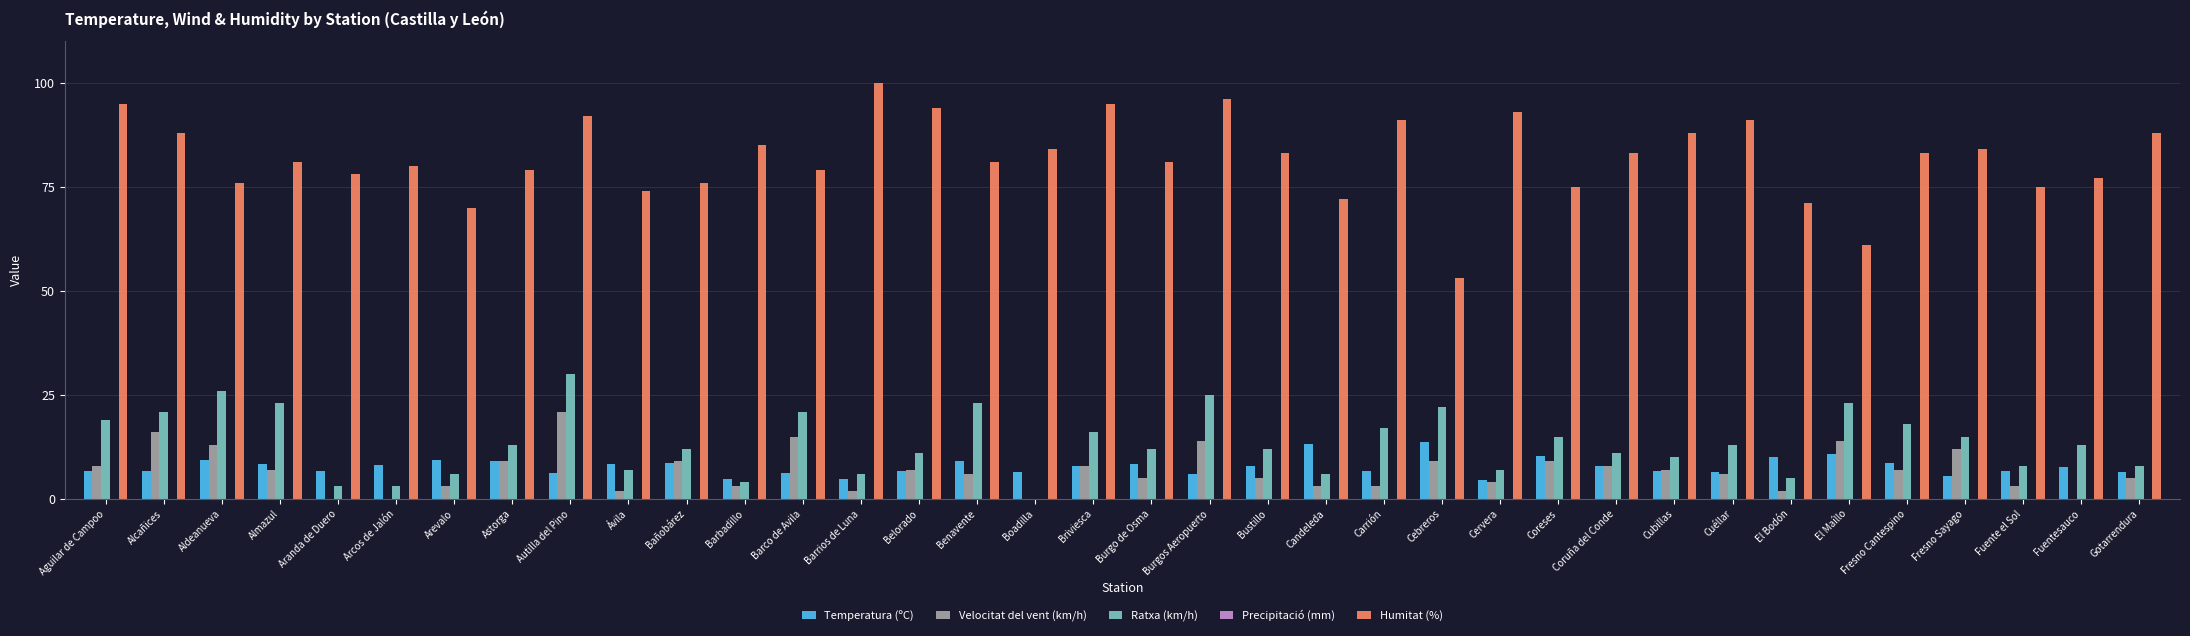

Which series has the widest spread of values?

Humitat (%)